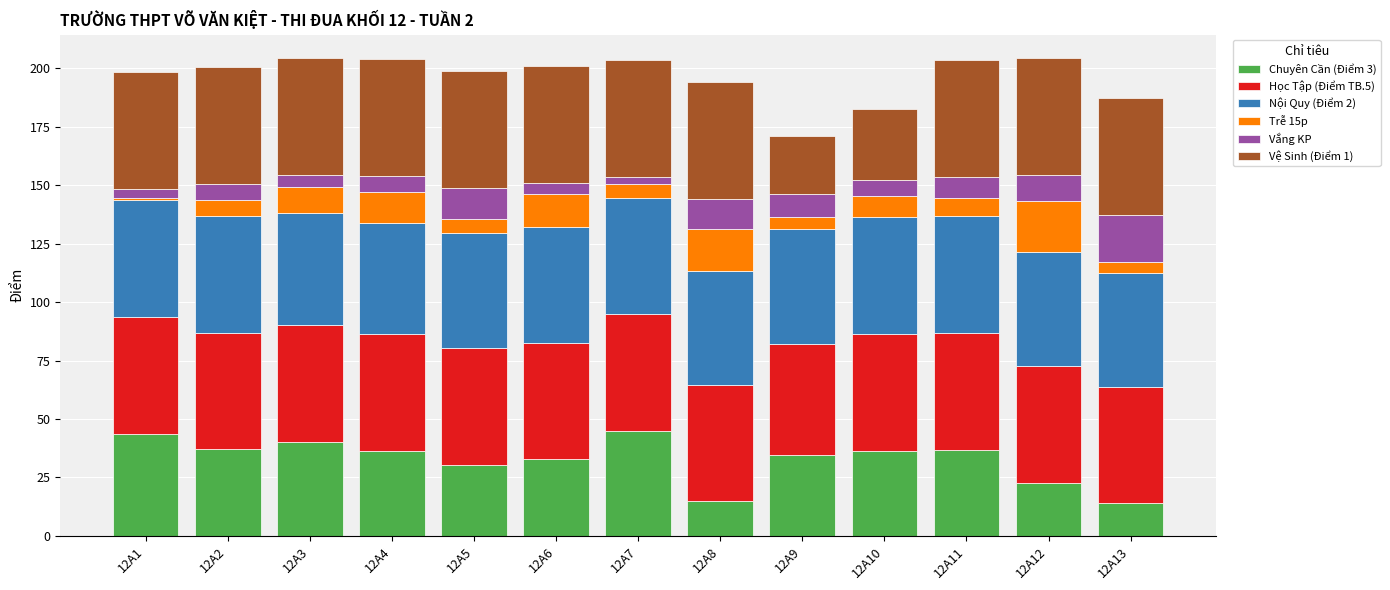

What is the lowest value of the Chuyên Cần (Điểm 3) series?

14.0